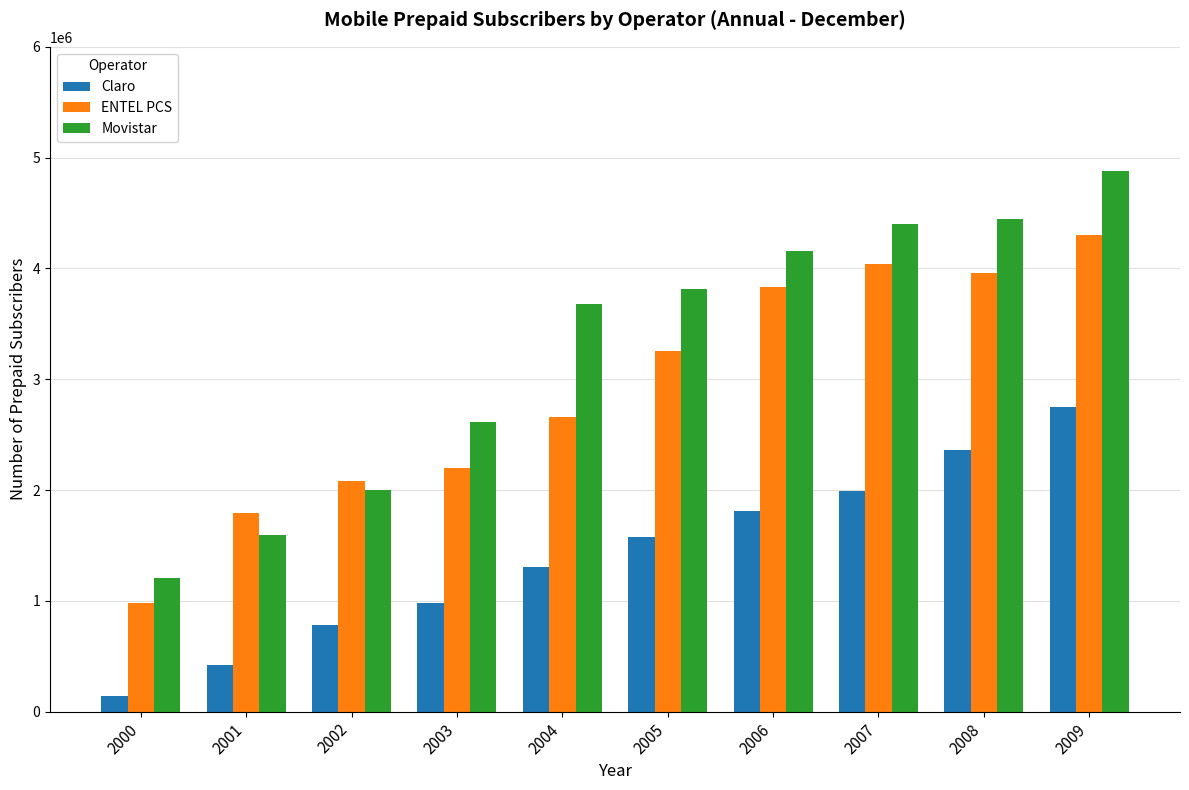

What is the lowest value of the Movistar series?

1206524